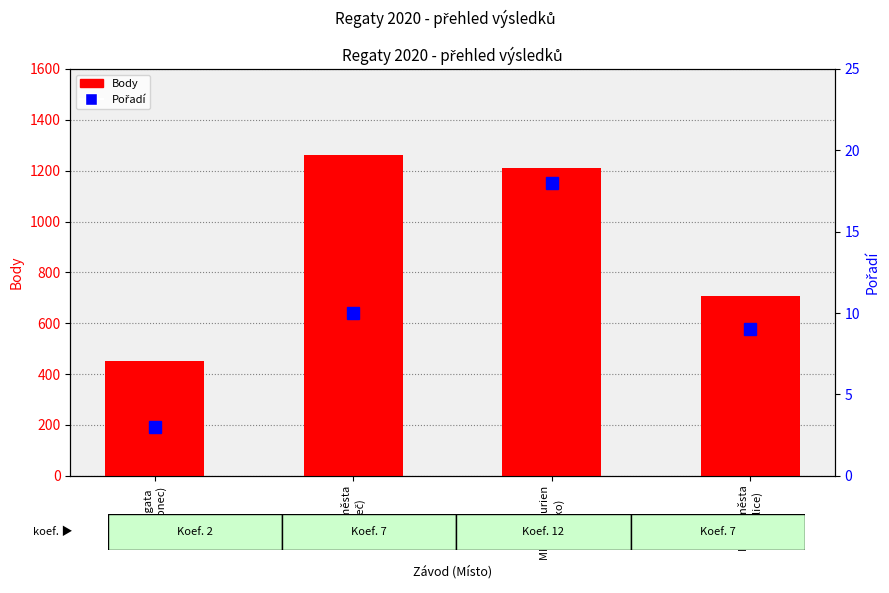

What are all the series names shown in the legend?

Body, Pořadí